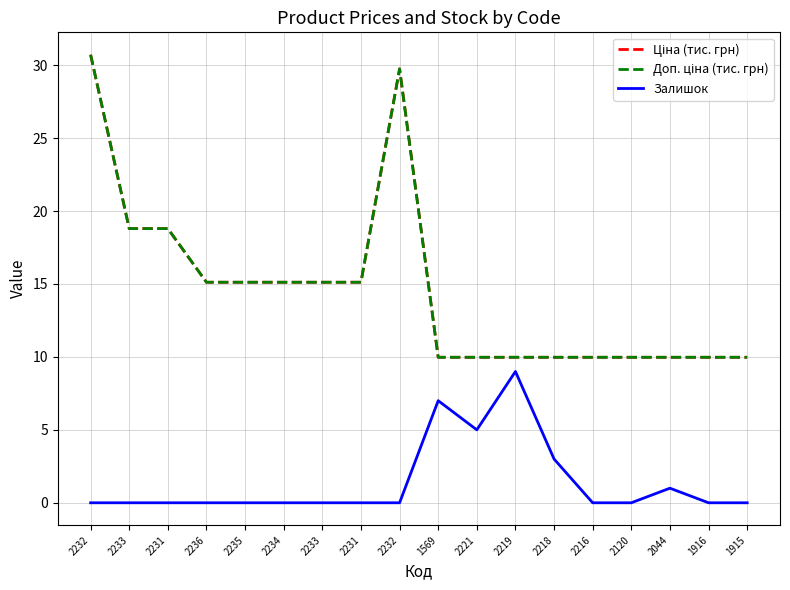

At which label is Доп. ціна (тис. грн) closest to 20?

2233